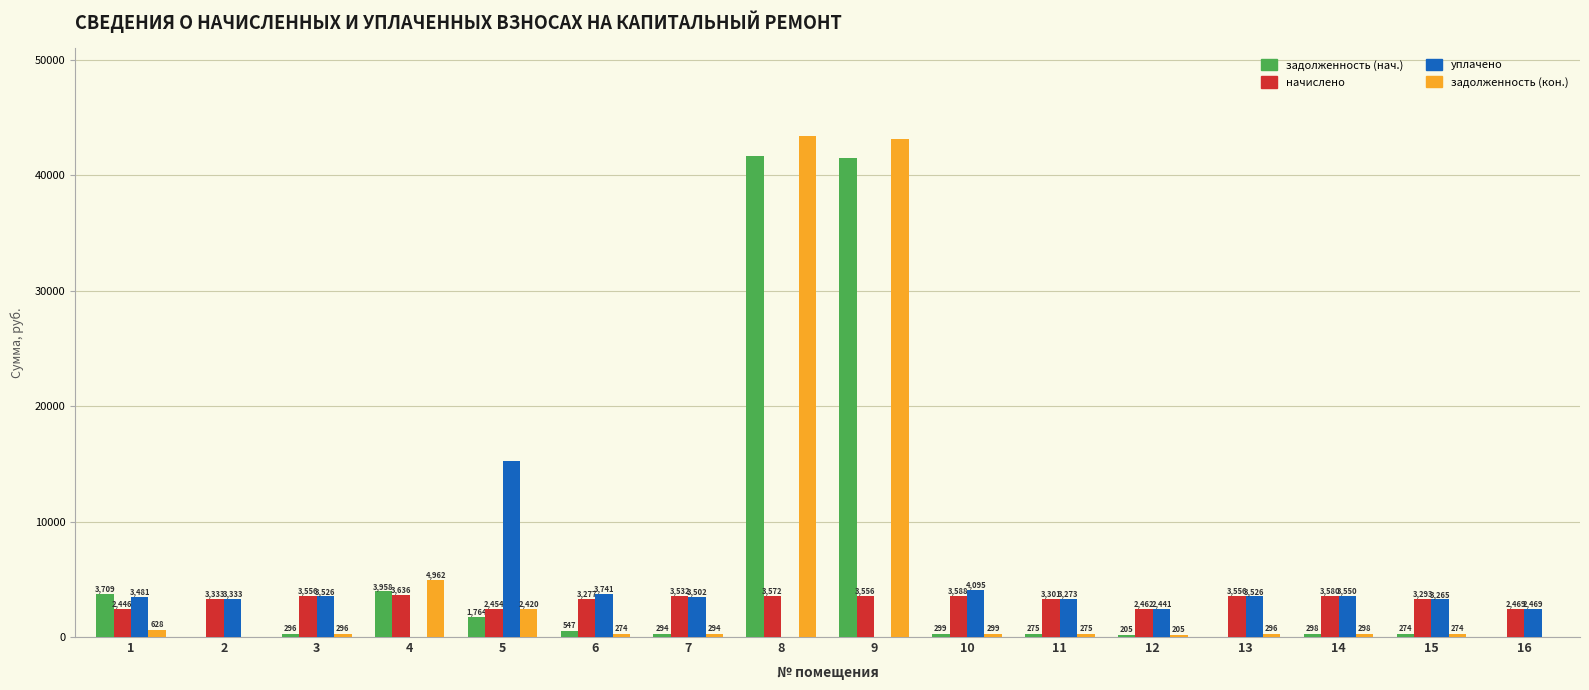

Read the уплачено value at 3.

3526.3